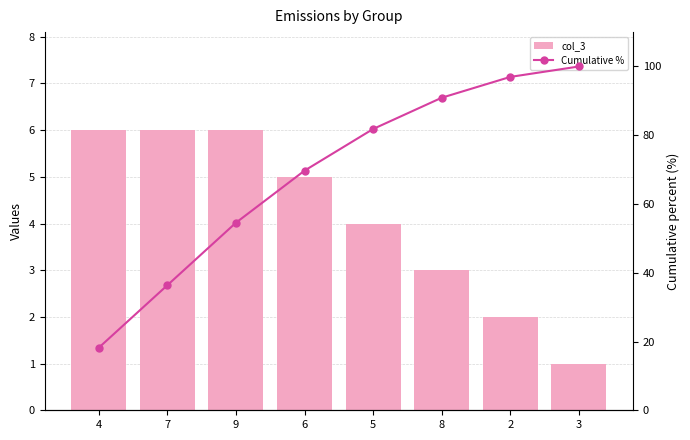

What position from the right is 8?

3